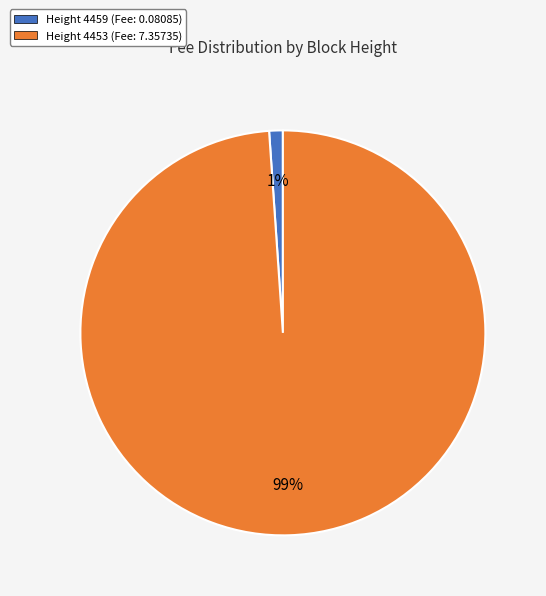

Is the sum of Height 4453 (Fee: 7.35735) and Height 4459 (Fee: 0.08085) greater than half?

Yes